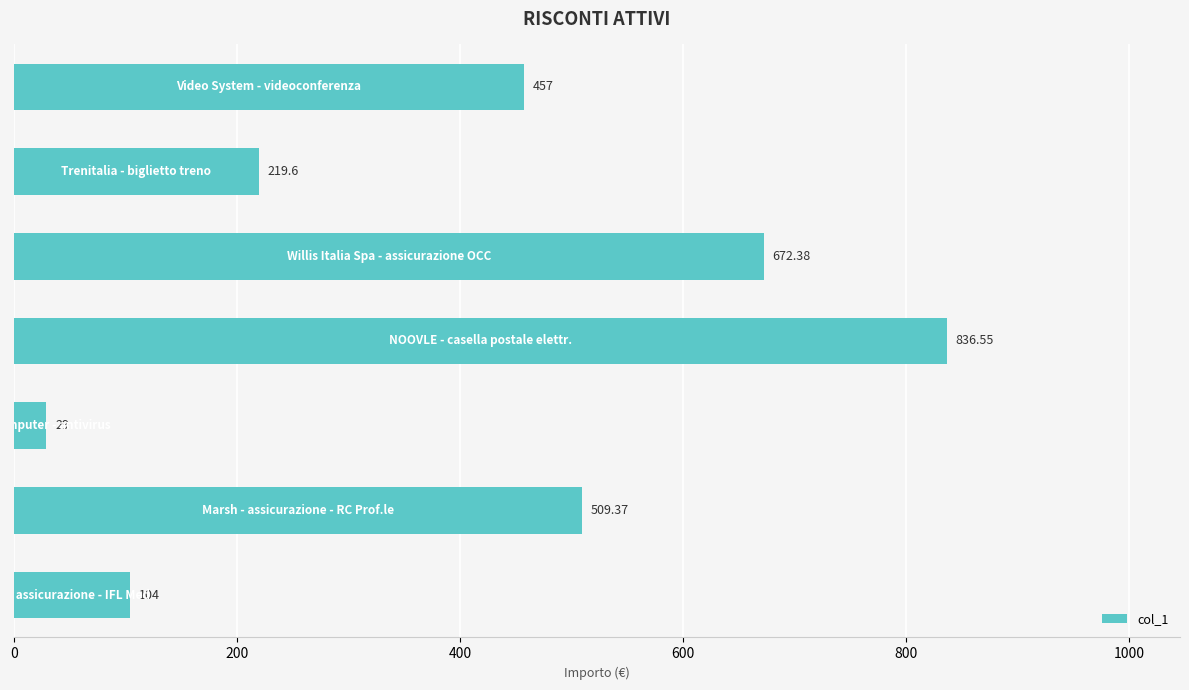

What is the average value?

404.0